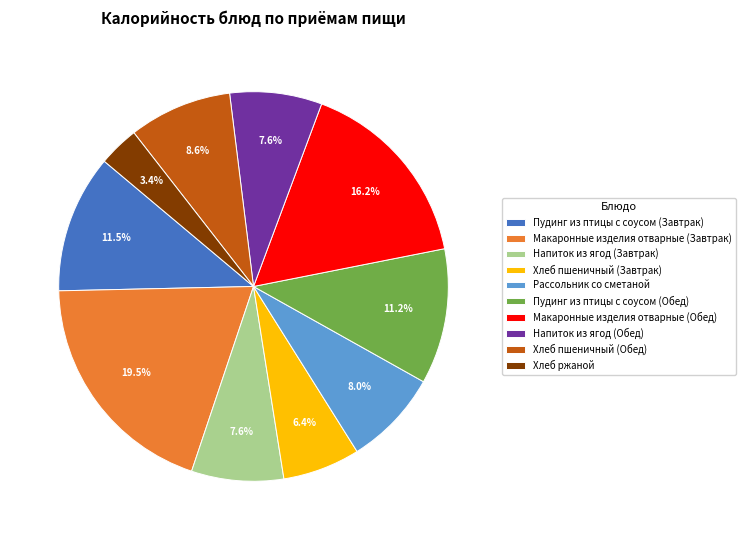

How many slices are in this pie chart?

10